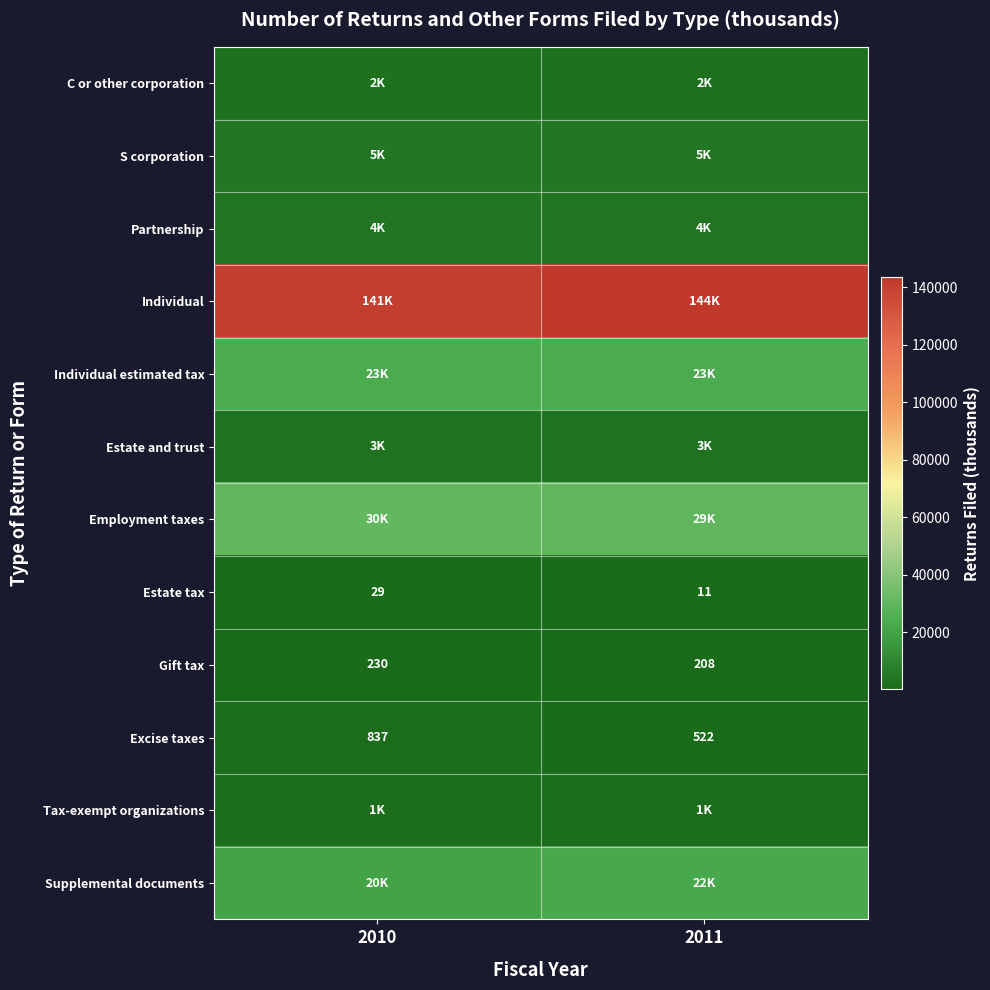

How many categories are shown in the chart?

2